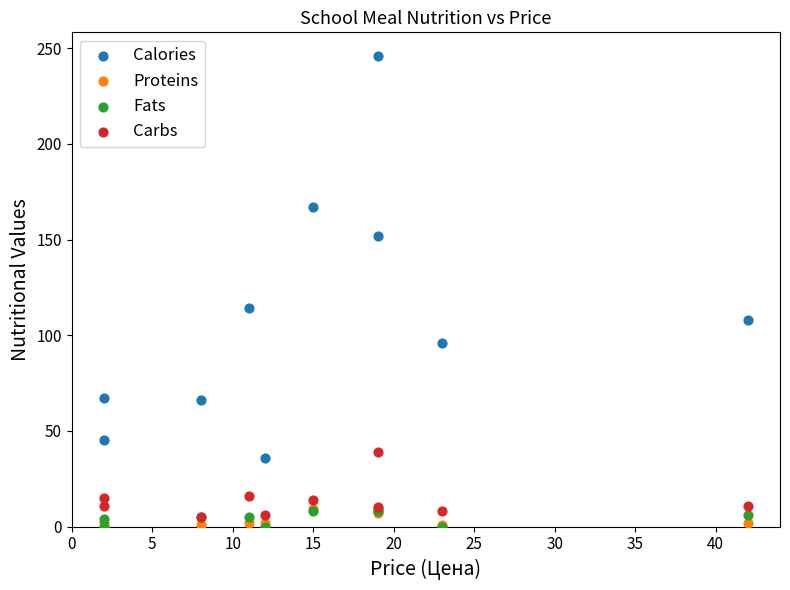

Which series has the widest spread of Y values?

Calories